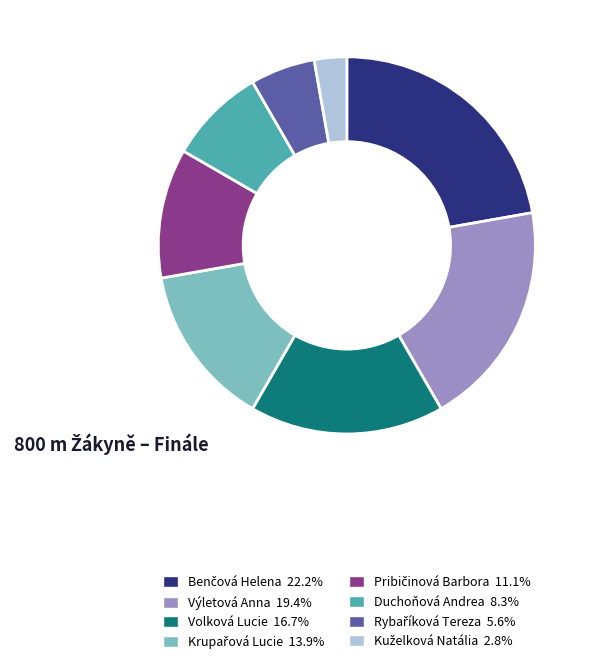

Is there any slice that represents more than half of the pie?

No